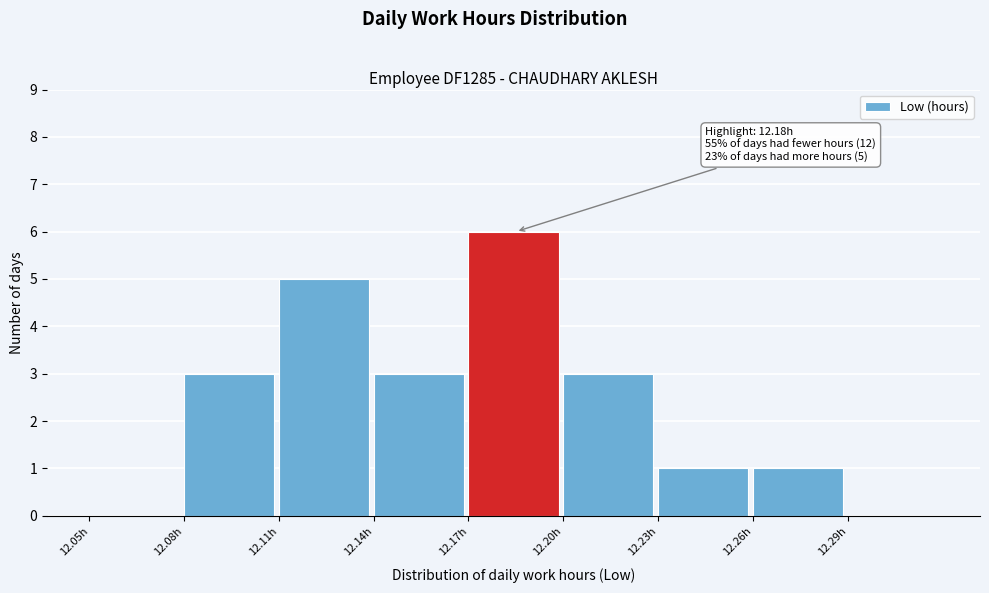

Over which range of the x-axis is the bar tallest?

12.17 to 12.20